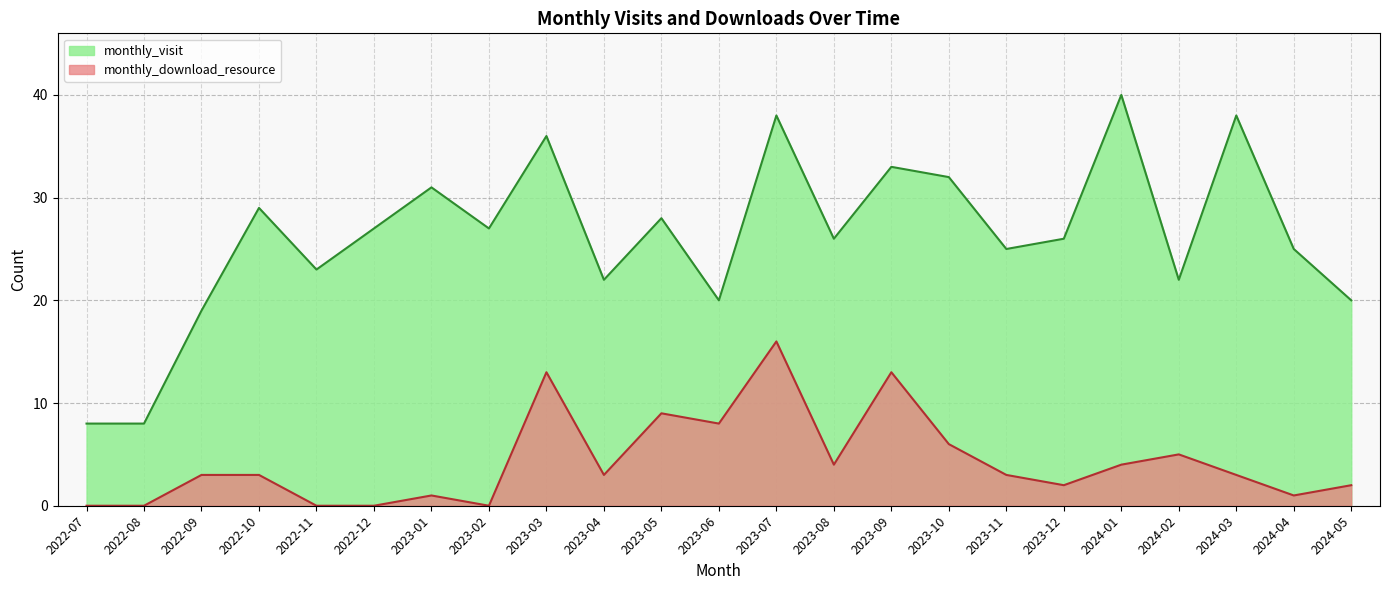

True or false: monthly_download_resource and monthly_visit cross at least once.

False